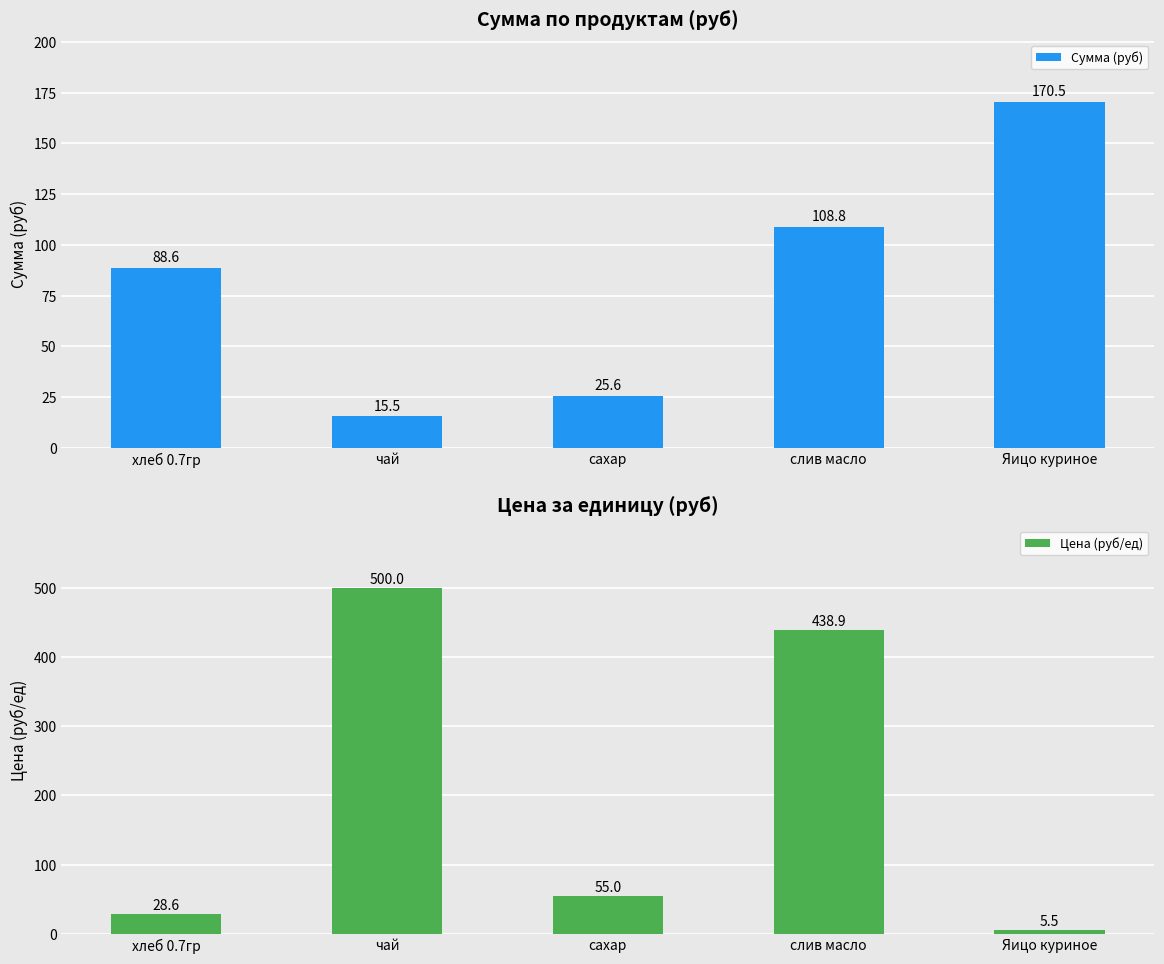

What are all the series names shown in the legend?

Сумма (руб), Цена (руб/ед)